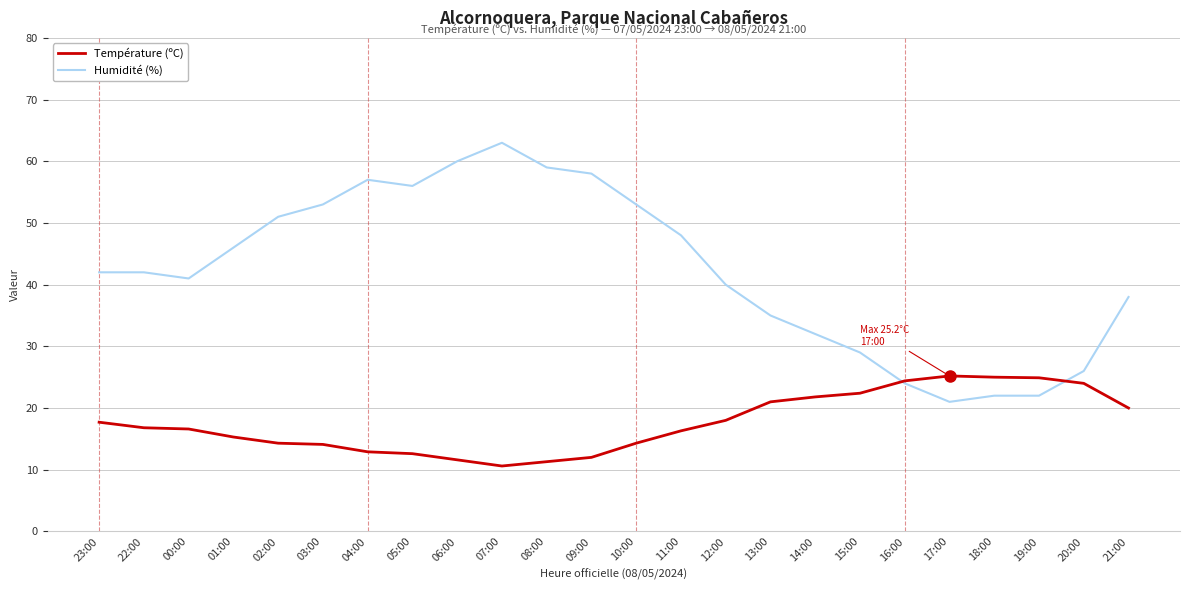

What position from the right is 04:00?

18